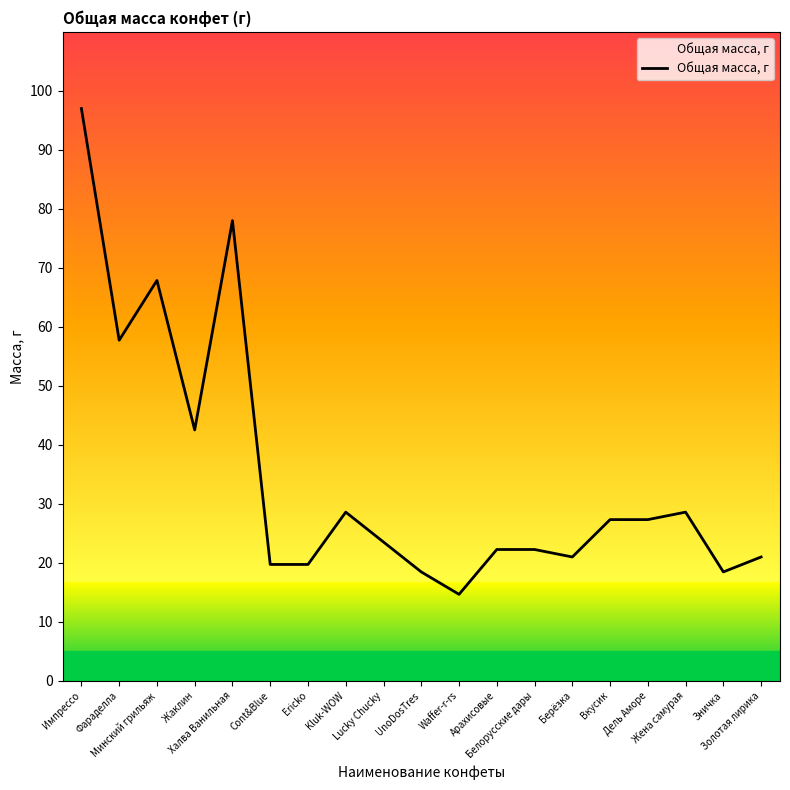

How many series are shown in this chart?

1